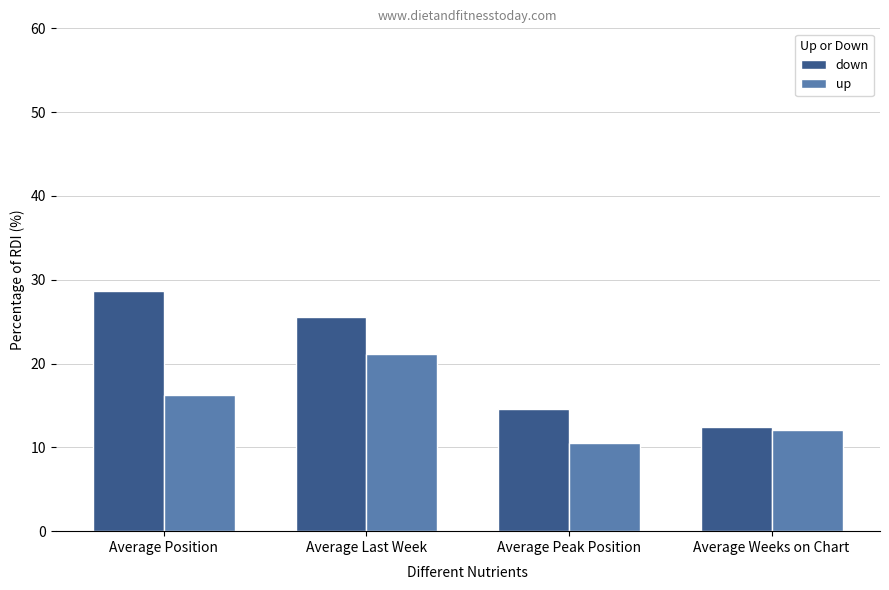

Is it true that up equals 3.4 at Average Weeks on Chart?

False